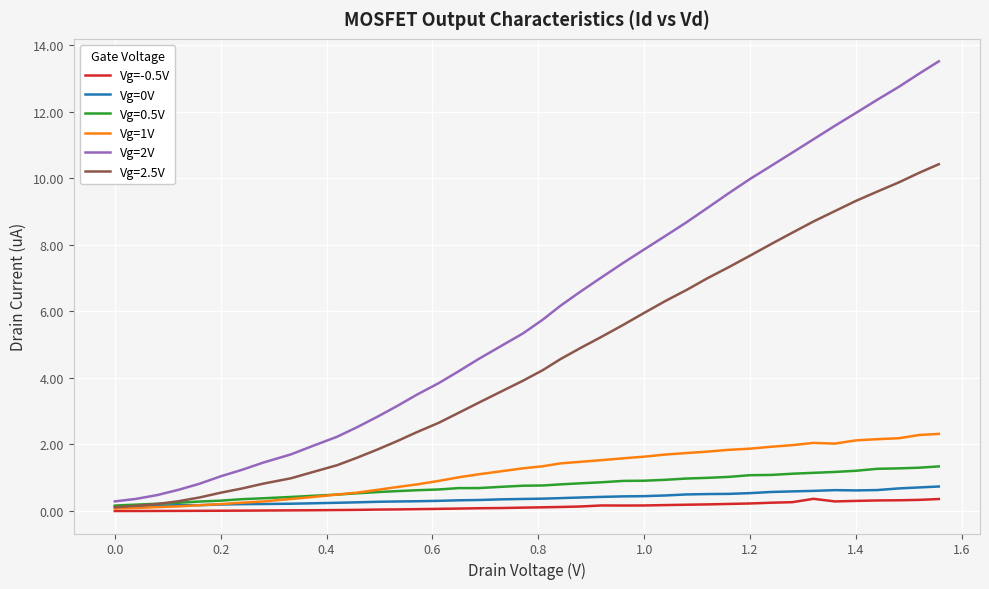

Which series has the widest spread of values?

Vg=2V